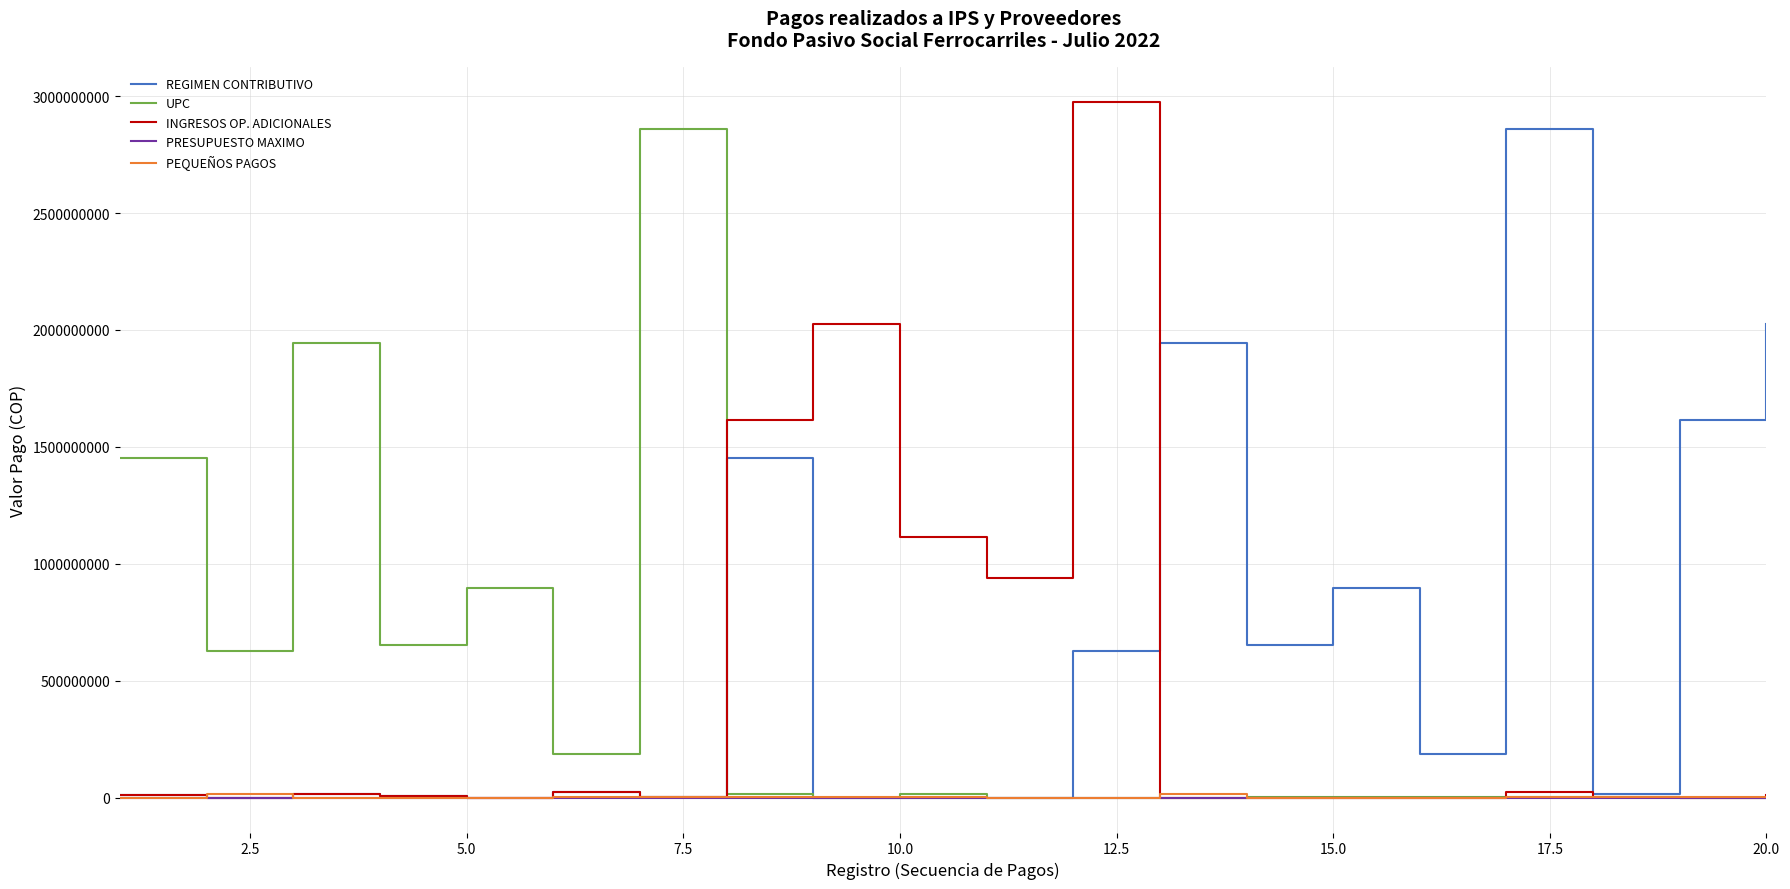

Which series has the largest total across all categories?

REGIMEN CONTRIBUTIVO